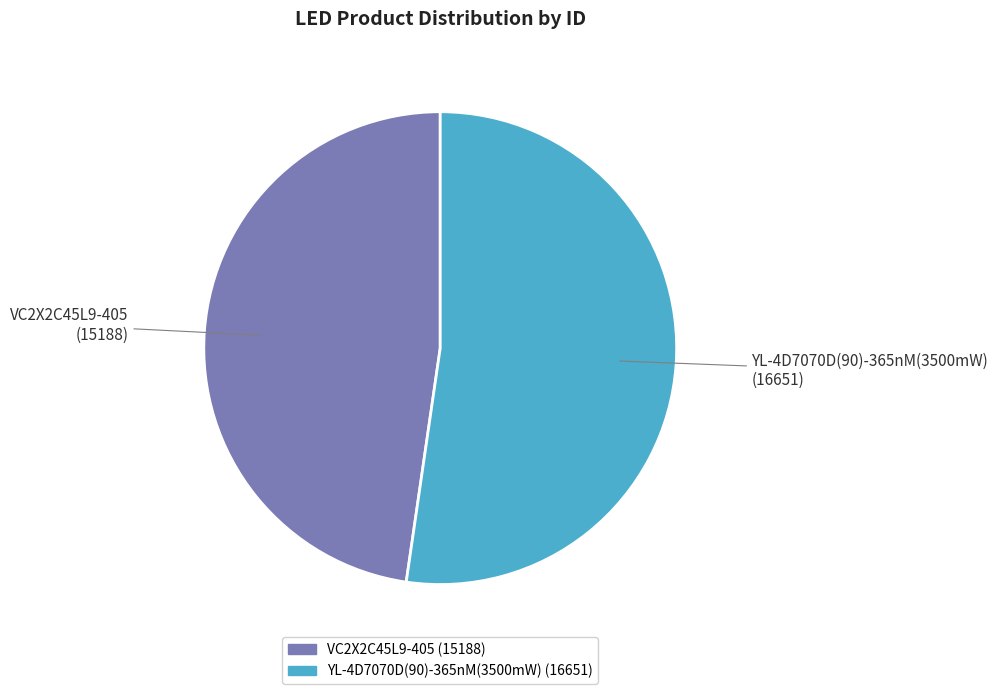

The VC2X2C45L9-405 slice represents 48% of the pie. True or false?

True